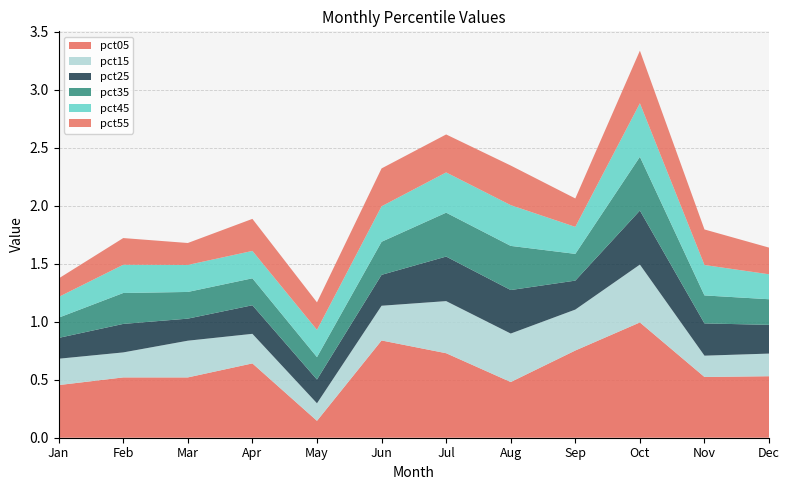

Reading left to right, extract all data points from this chart.

pct05: 0.5	0.5	0.5	0.6	0.1	0.8	0.7	0.5	0.8	1.0	0.5	0.5
pct15: 0.2	0.2	0.3	0.3	0.2	0.3	0.4	0.4	0.4	0.5	0.2	0.2
pct25: 0.2	0.2	0.2	0.2	0.2	0.3	0.4	0.4	0.2	0.5	0.3	0.2
pct35: 0.2	0.3	0.2	0.2	0.2	0.3	0.4	0.4	0.2	0.5	0.2	0.2
pct45: 0.2	0.2	0.2	0.2	0.2	0.3	0.3	0.4	0.2	0.5	0.3	0.2
pct55: 0.2	0.2	0.2	0.3	0.2	0.3	0.3	0.3	0.2	0.5	0.3	0.2